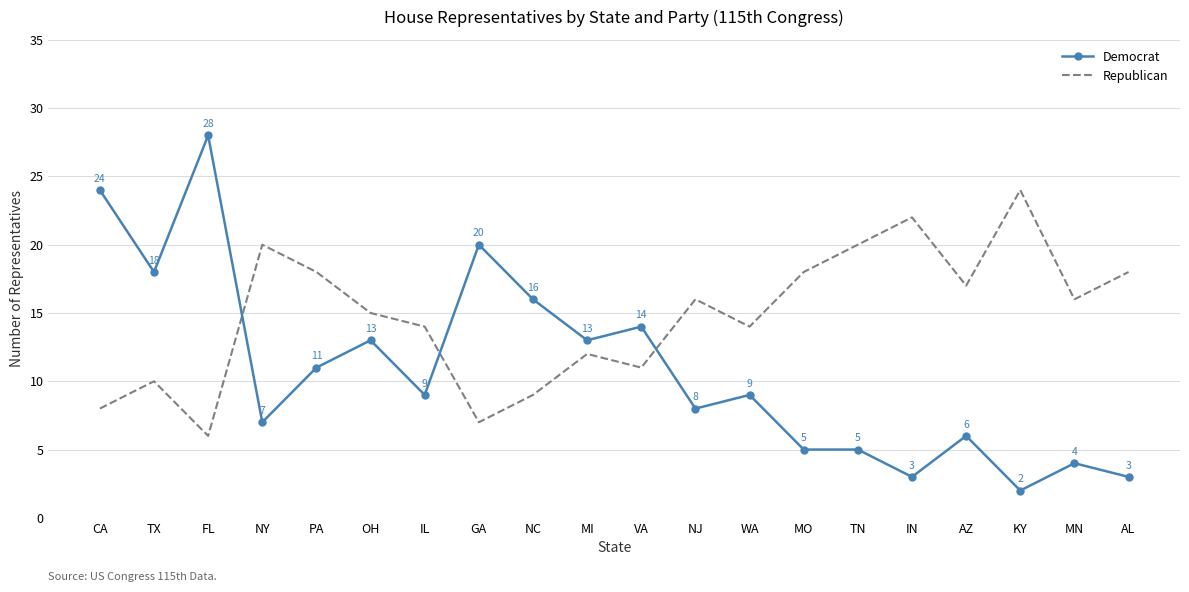

What is the spread (max minus min) of values at PA?

7